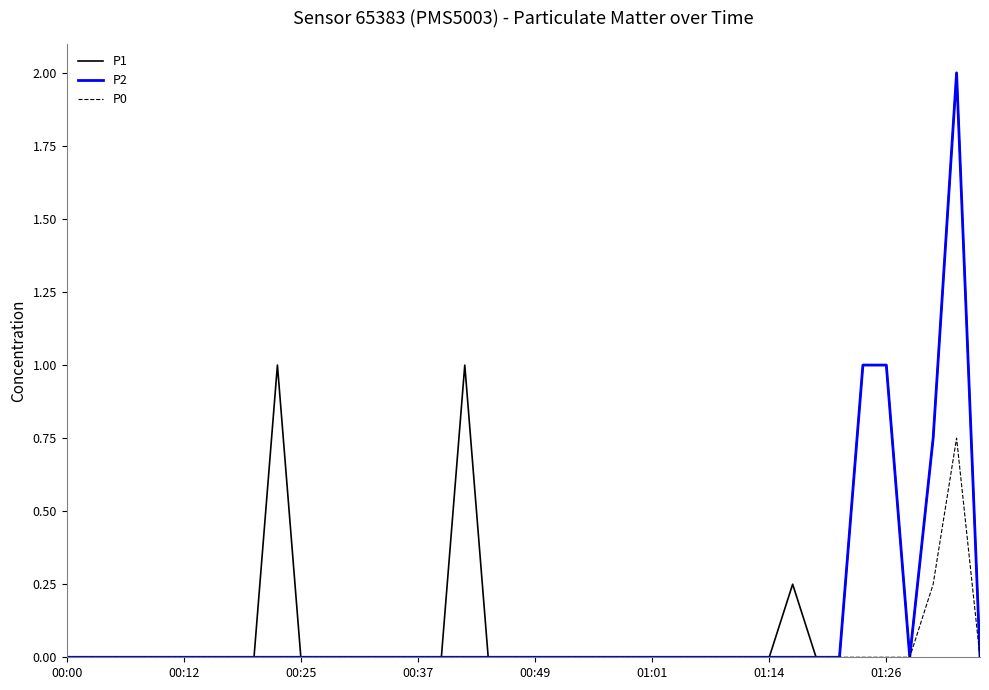

How many lines are shown in the chart?

3